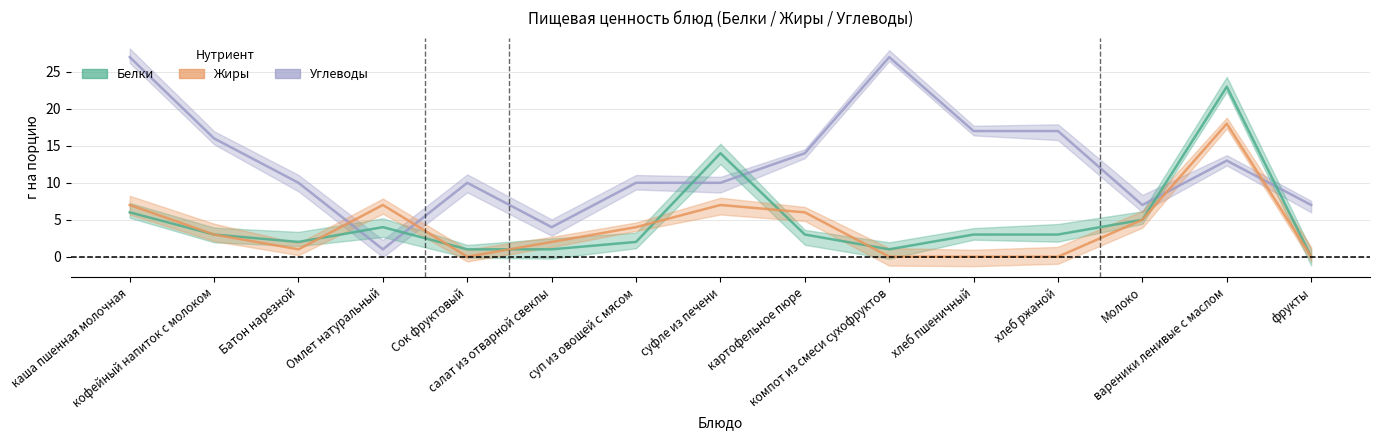

Which series has the widest spread of values?

Углеводы